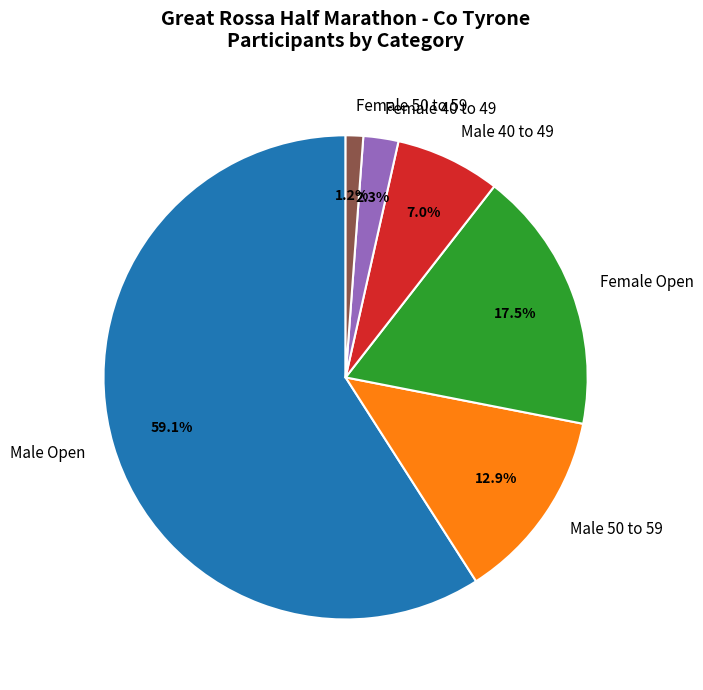

To the nearest percent, what is the average slice percentage?

17%